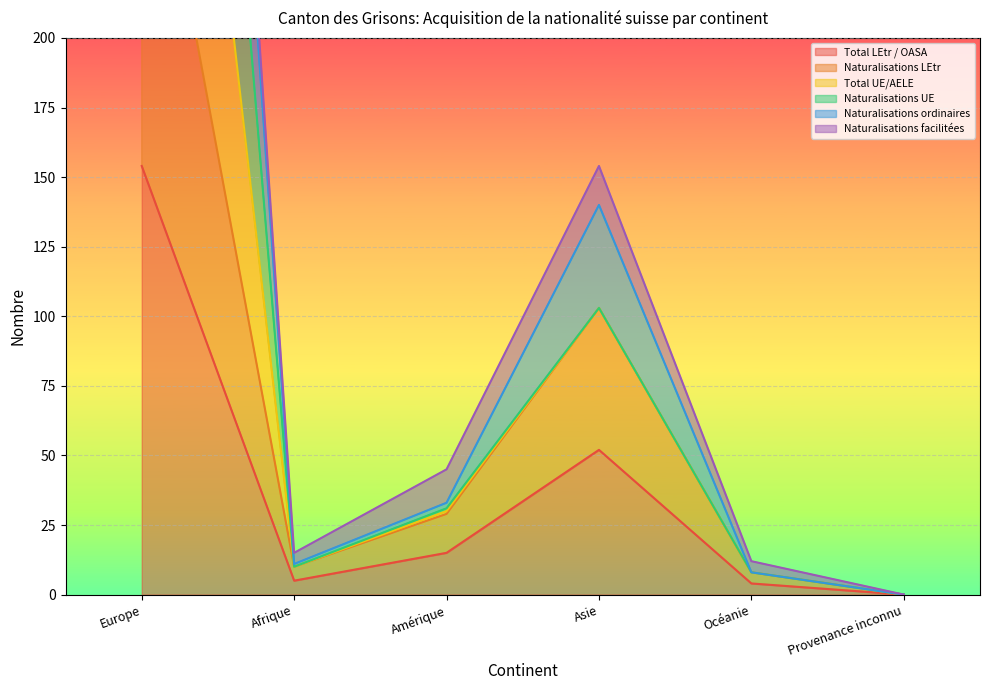

The value of Total LEtr / OASA at Océanie is 4. True or false?

True